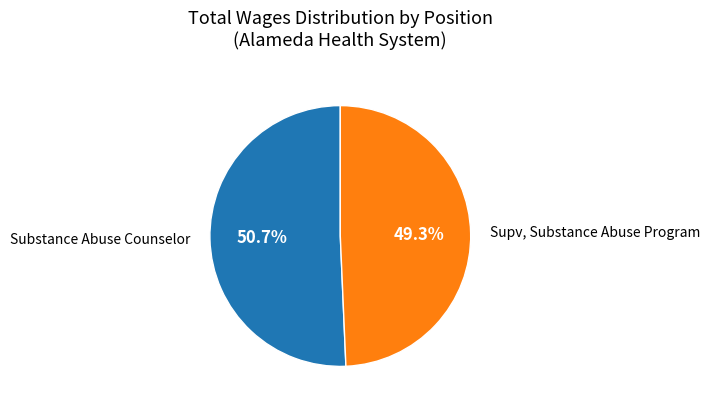

Does any single category account for the majority?

Yes